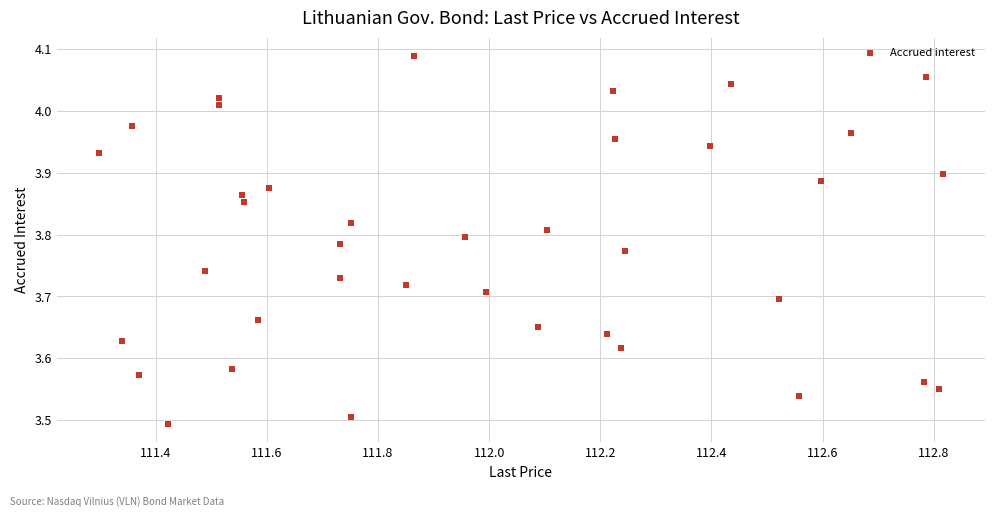

What is the range of Y values (max minus min)?

0.6